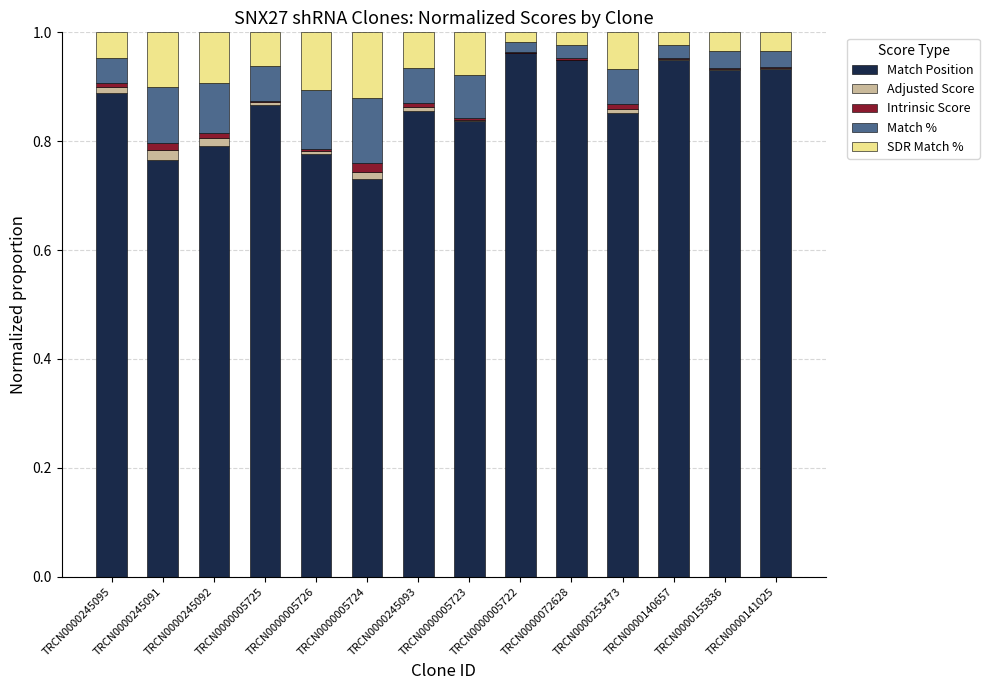

The value of Match Position at TRCN0000155836 is 1.5. True or false?

False